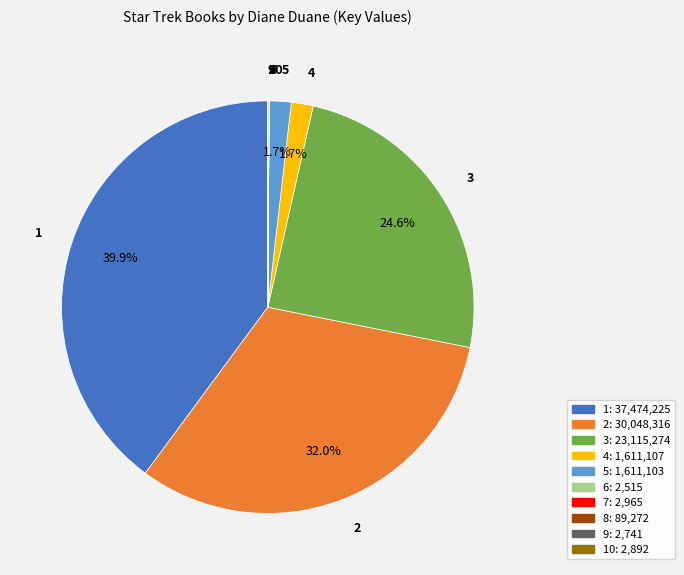

To the nearest percent, what is the difference between the largest and smallest slice percentages?

40%